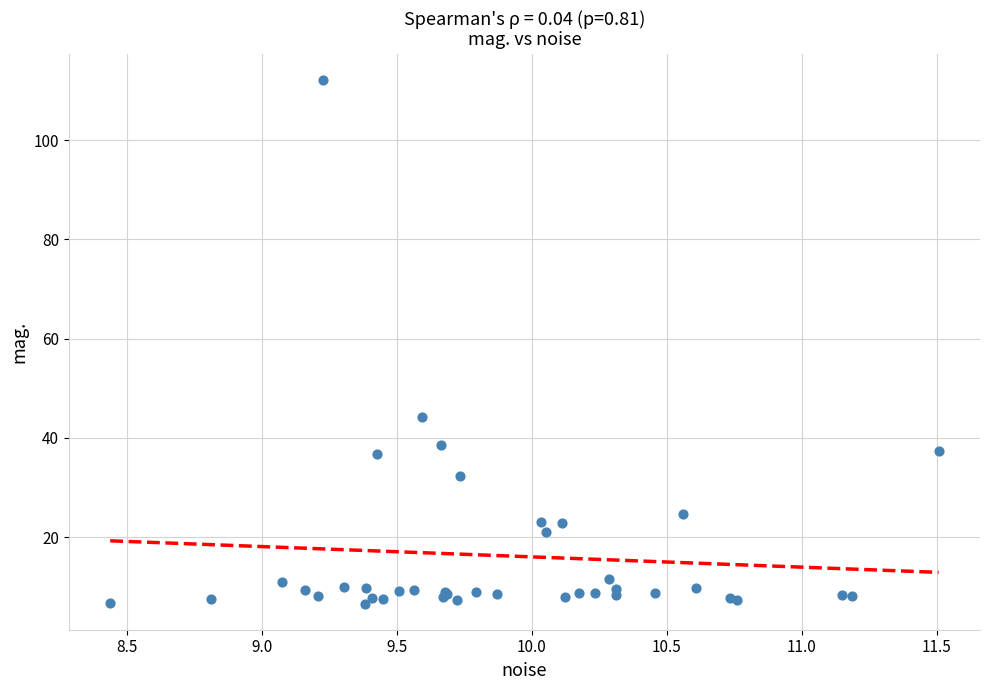

What Y value in the scatter plot is closest to 59?

44.2